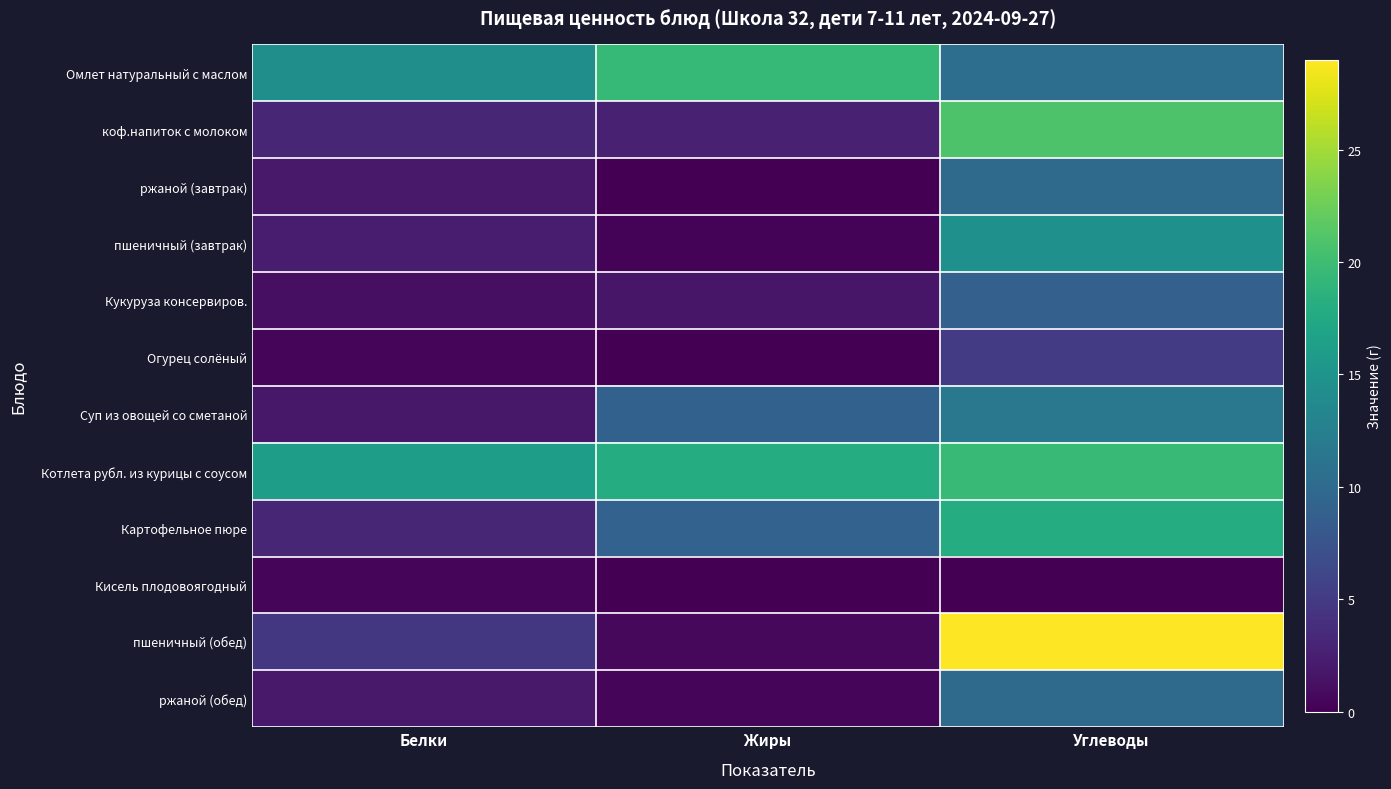

Rank the series by their maximum value, from highest to lowest.

пшеничный (обед), коф.напиток с молоком, Котлета рубл. из курицы с соусом, Омлет натуральный с маслом, Картофельное пюре, пшеничный (завтрак), Суп из овощей со сметаной, ржаной (обед), ржаной (завтрак), Кукуруза консервиров., Огурец солёный, Кисель плодовоягодный